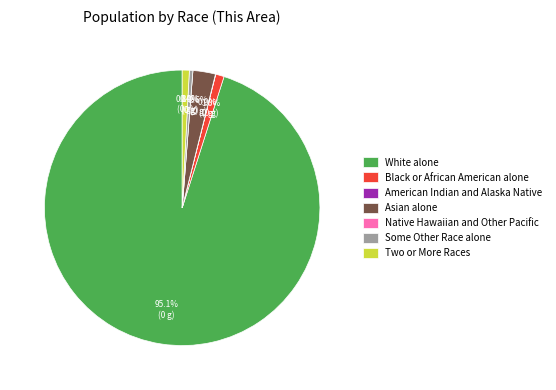

What is the majority slice?

White alone